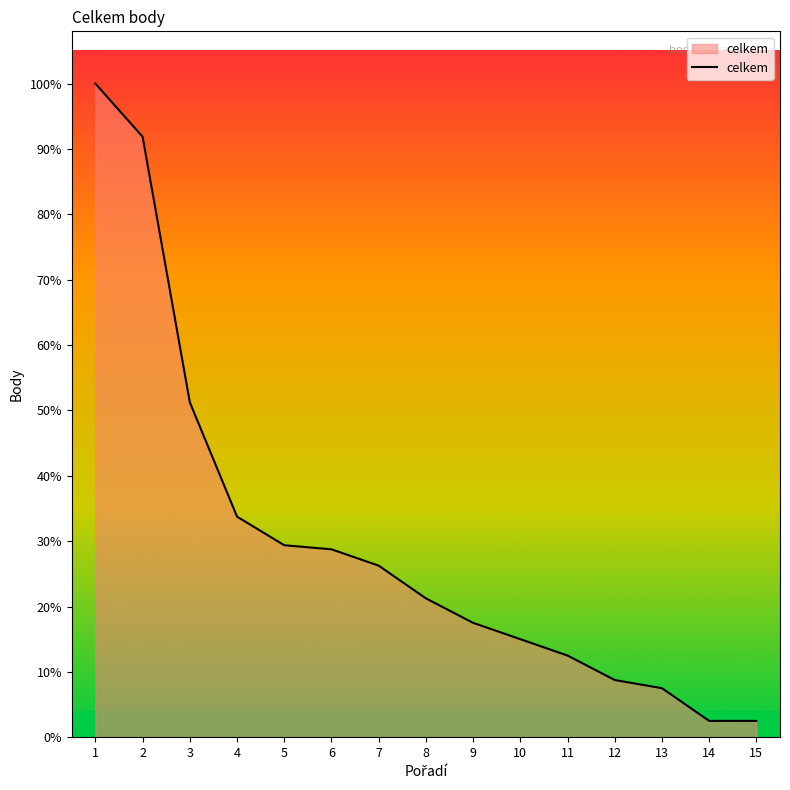

Does the chart display data point markers on the line(s)?

No